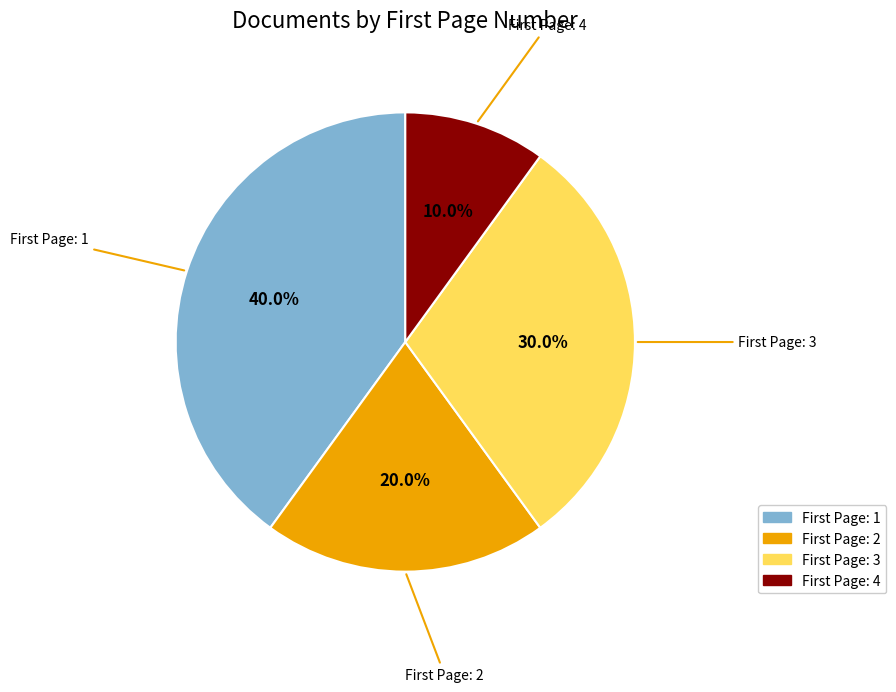

Is there a majority slice in this chart?

No